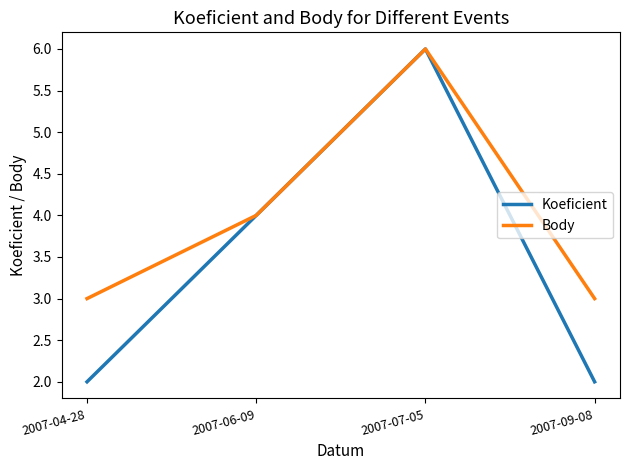

Which series has the largest range (max minus min)?

Koeficient